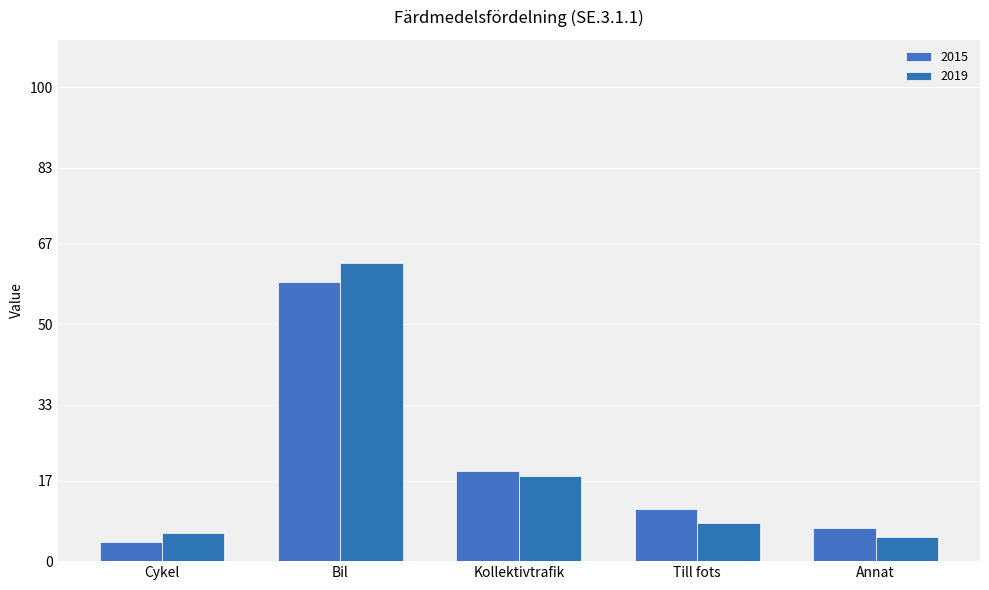

What is the difference between the maximum and minimum values in the 2015 series?

55